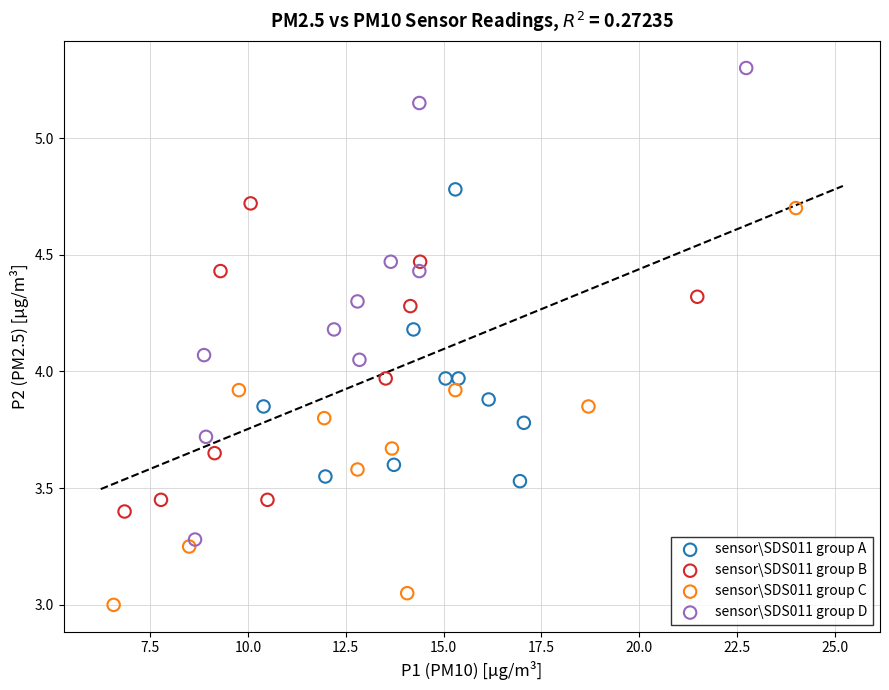

Which series reaches the minimum Y coordinate?

sensor\SDS011 group C